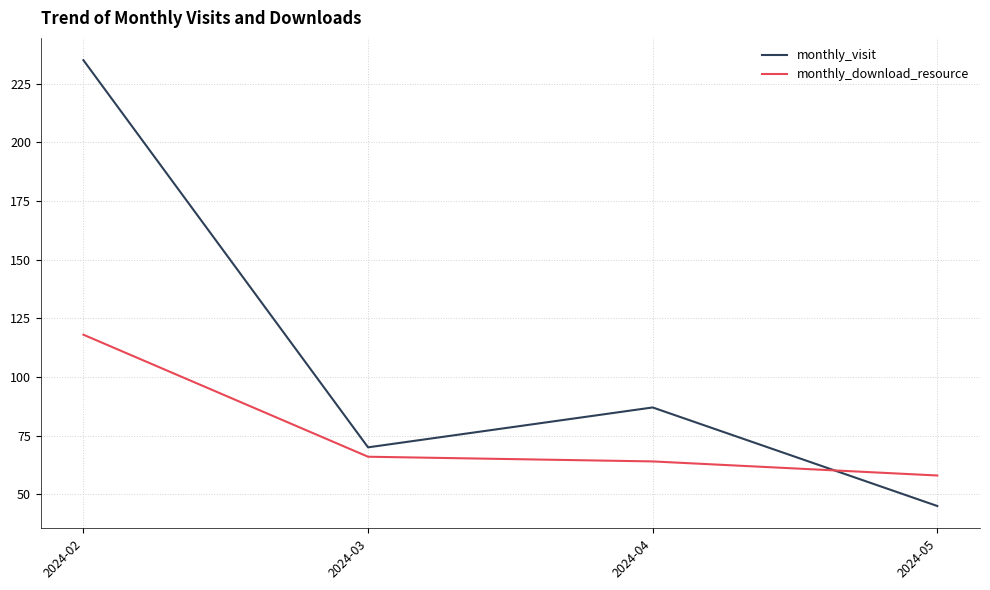

What is the difference between the second highest and second lowest values in the monthly_visit series?

17